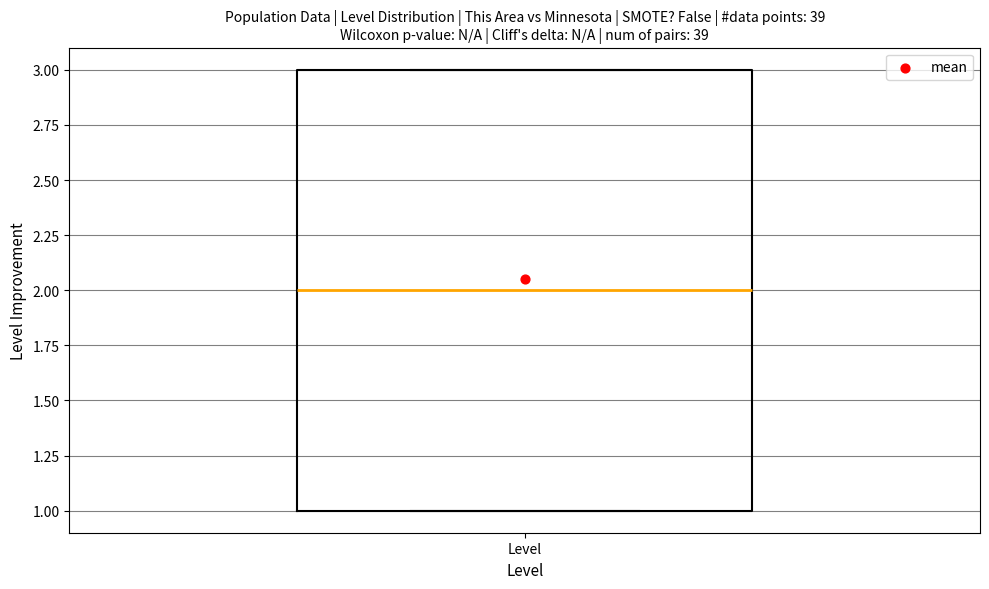

Transcribe this box plot: give where the median line is, the range the box spans, and where the two whiskers end, as read against the y-axis. The values are not printed on the chart, so give them approximately, as read against the axis.

median 2, box 1 to 3, whiskers 1 to 3